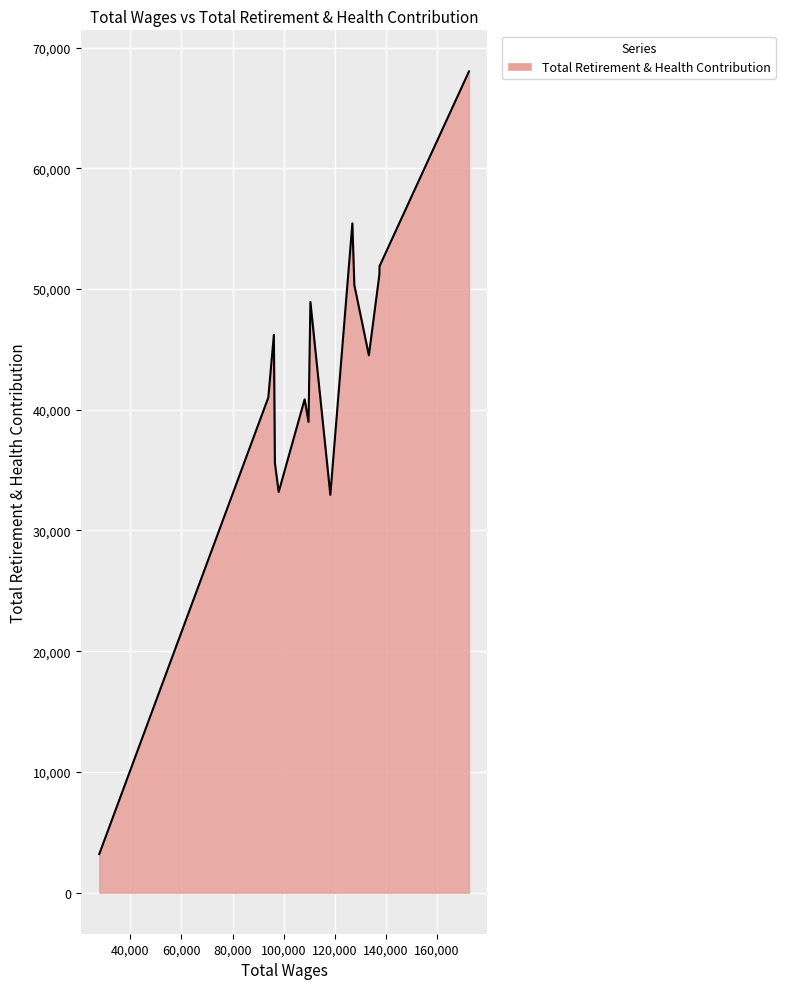

What is the minimum value shown in the chart?

3197